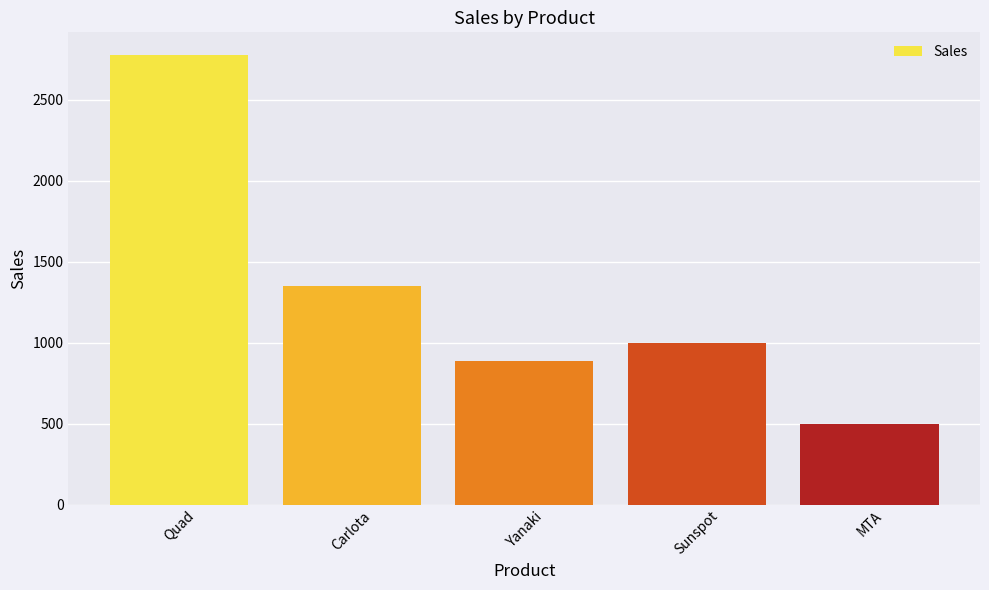

Which category has the lowest value across all series?

MTA